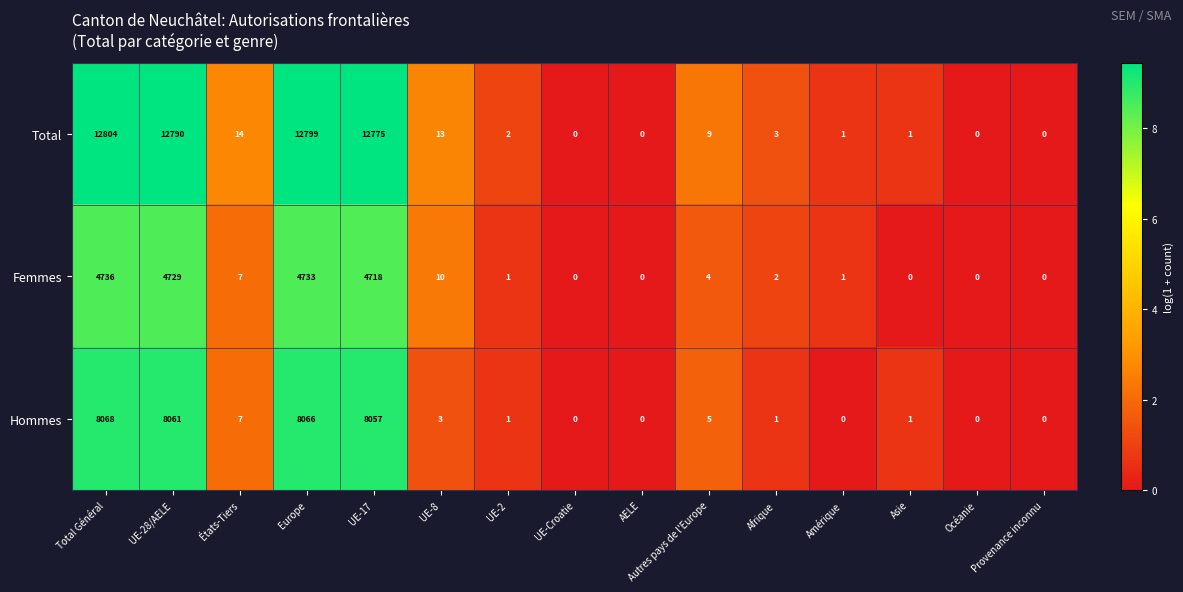

What is the average value of the Femmes series?

1263